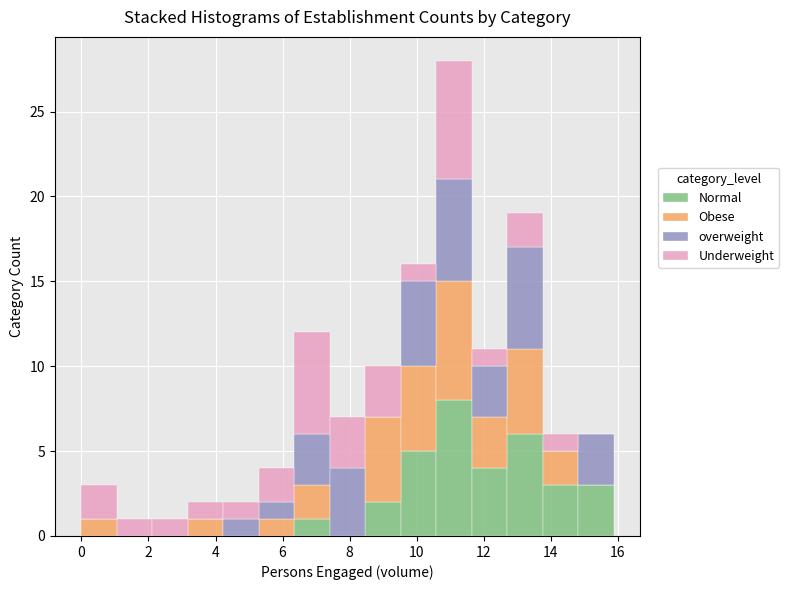

What is the total height of the stacked bar covering 13.8 to 14.8 on the x-axis? Neither the bar edges nor the heights are printed on the chart, so give them approximately, as read against the axes.

6